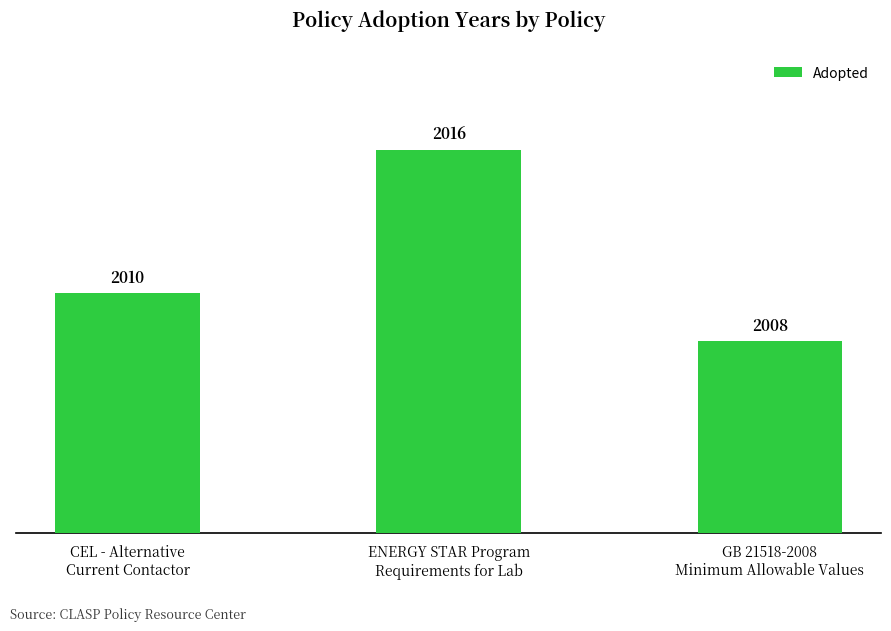

How many values are between 2008 and 2016?

3